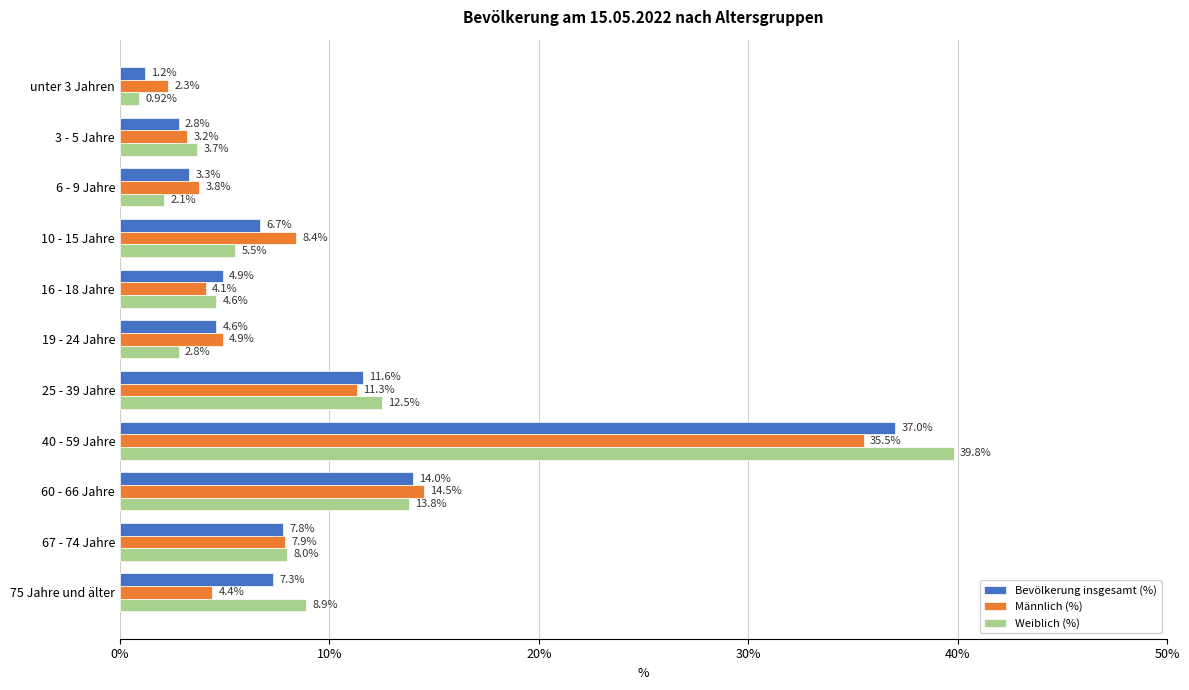

Between 3 - 5 Jahre and 16 - 18 Jahre, which series saw the biggest shift?

Bevölkerung insgesamt (%)